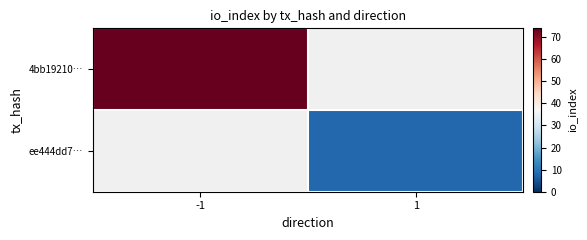

Count the number of categories in the chart.

2